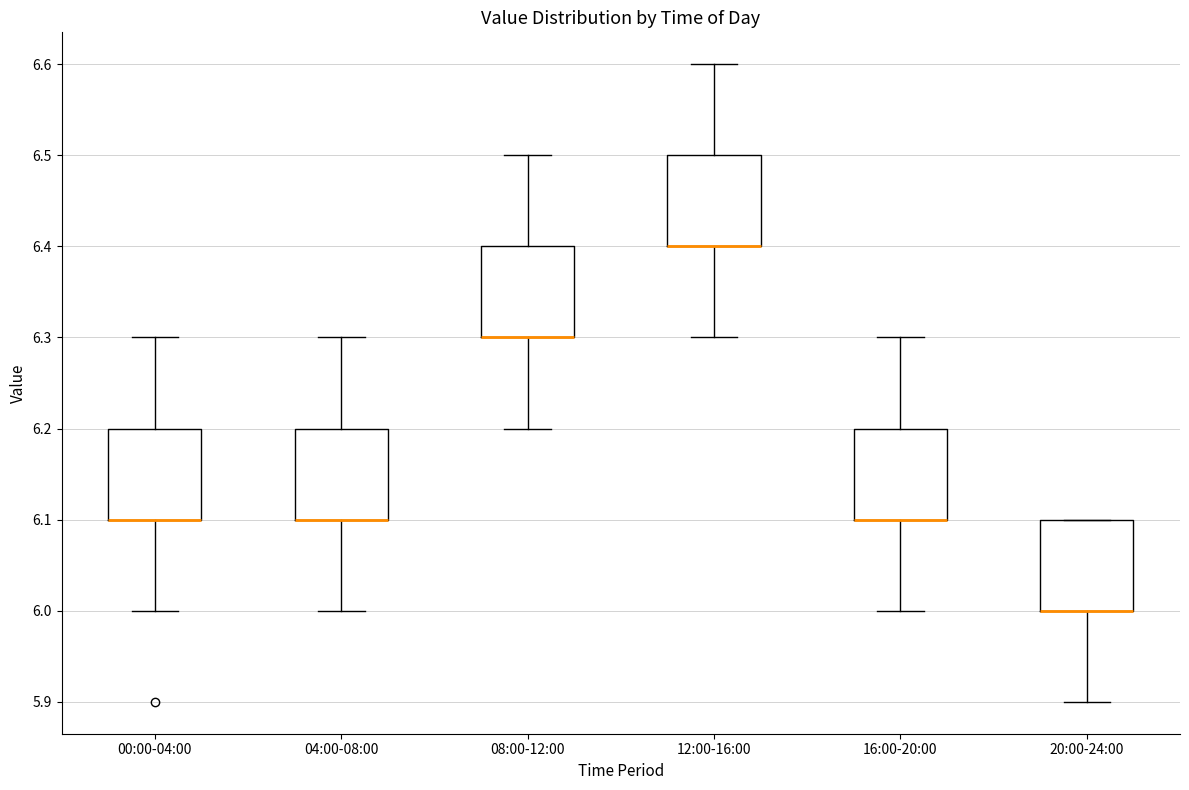

Reading left to right, read every box against the y-axis: the position of its median line, the range the box covers, and the ends of its whiskers. The values are not printed on the chart, so give them approximately, as read against the axis.

00:00-04:00: median 6.1 (drawn on the box's lower edge), box 6.1 to 6.2, whiskers 6.0 to 6.3
04:00-08:00: median 6.1 (drawn on the box's lower edge), box 6.1 to 6.2, whiskers 6.0 to 6.3
08:00-12:00: median 6.3 (drawn on the box's lower edge), box 6.3 to 6.4, whiskers 6.2 to 6.5
12:00-16:00: median 6.4 (drawn on the box's lower edge), box 6.4 to 6.5, whiskers 6.3 to 6.6
16:00-20:00: median 6.1 (drawn on the box's lower edge), box 6.1 to 6.2, whiskers 6.0 to 6.3
20:00-24:00: median 6.0 (drawn on the box's lower edge), box 6.0 to 6.1, whiskers 5.9 to 6.1